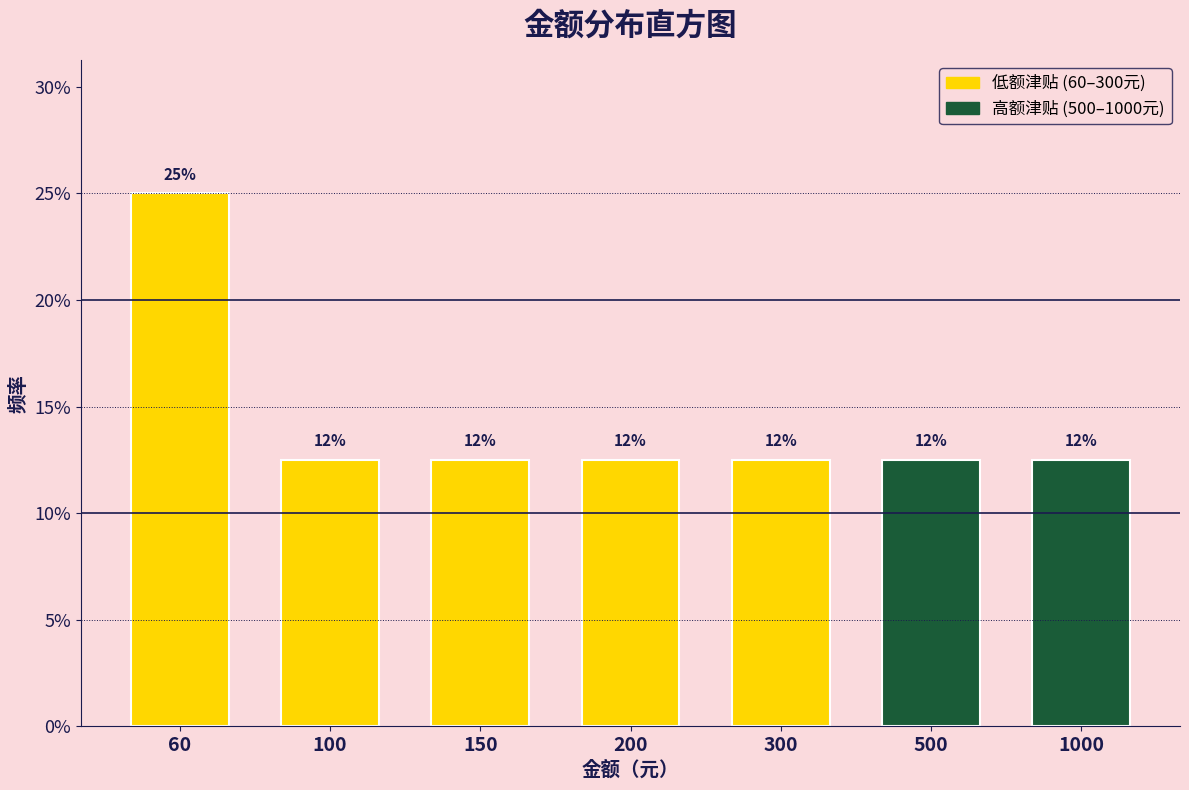

Does the chart contain any negative values?

No